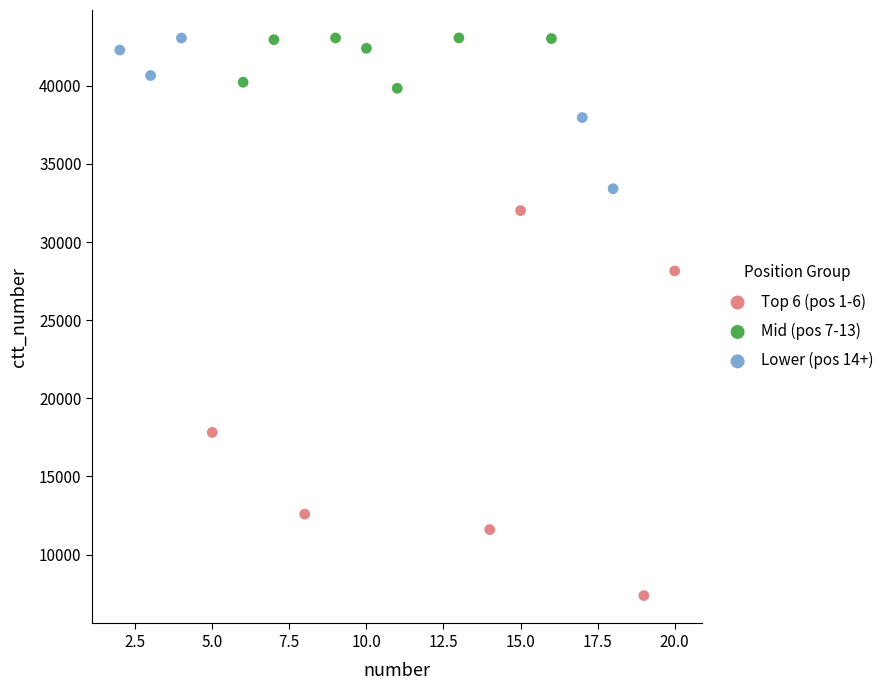

Which series has the largest Y range (max minus min)?

Top 6 (pos 1-6)